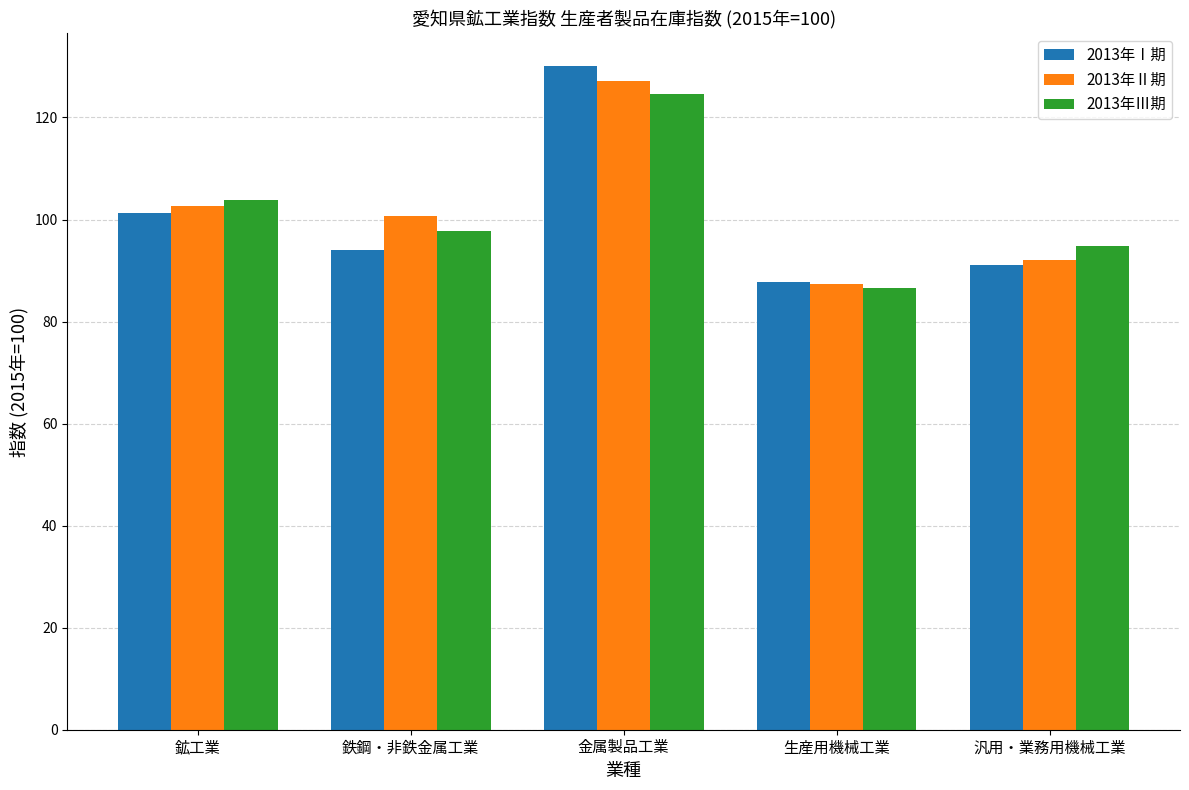

What is the spread (max minus min) of values at 金属製品工業?

5.4